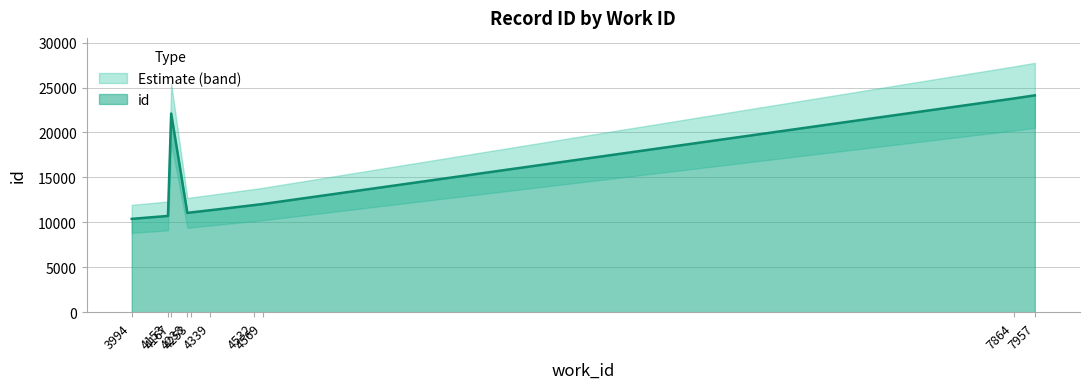

Is it true that the value at 7864 is 12014?

False